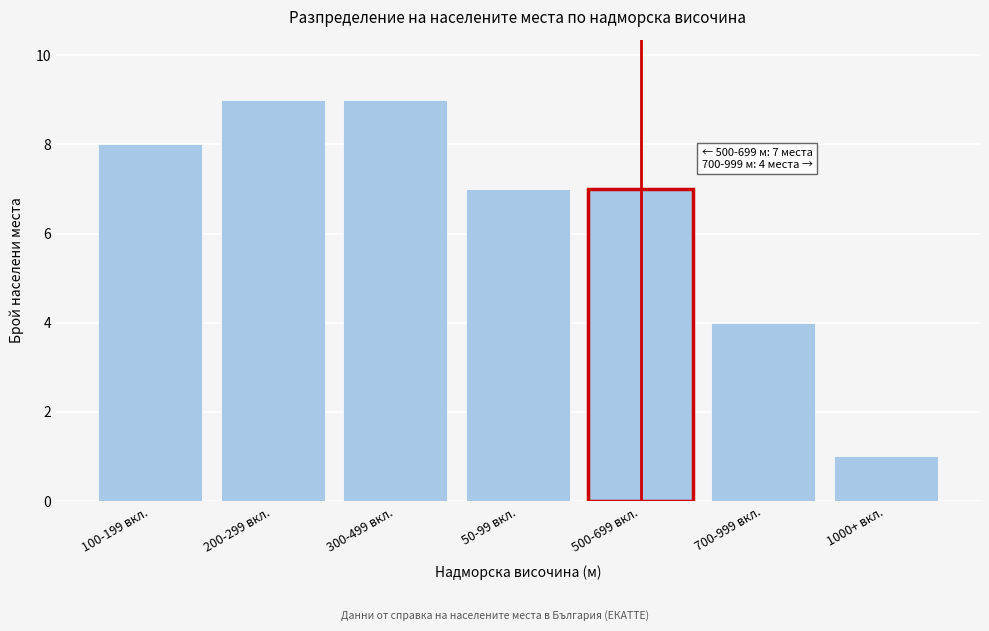

Reading left to right, list all the values displayed in this chart.

100-199 вкл.=8	200-299 вкл.=9	300-499 вкл.=9	50-99 вкл.=7	500-699 вкл.=7	700-999 вкл.=4	1000+ вкл.=1